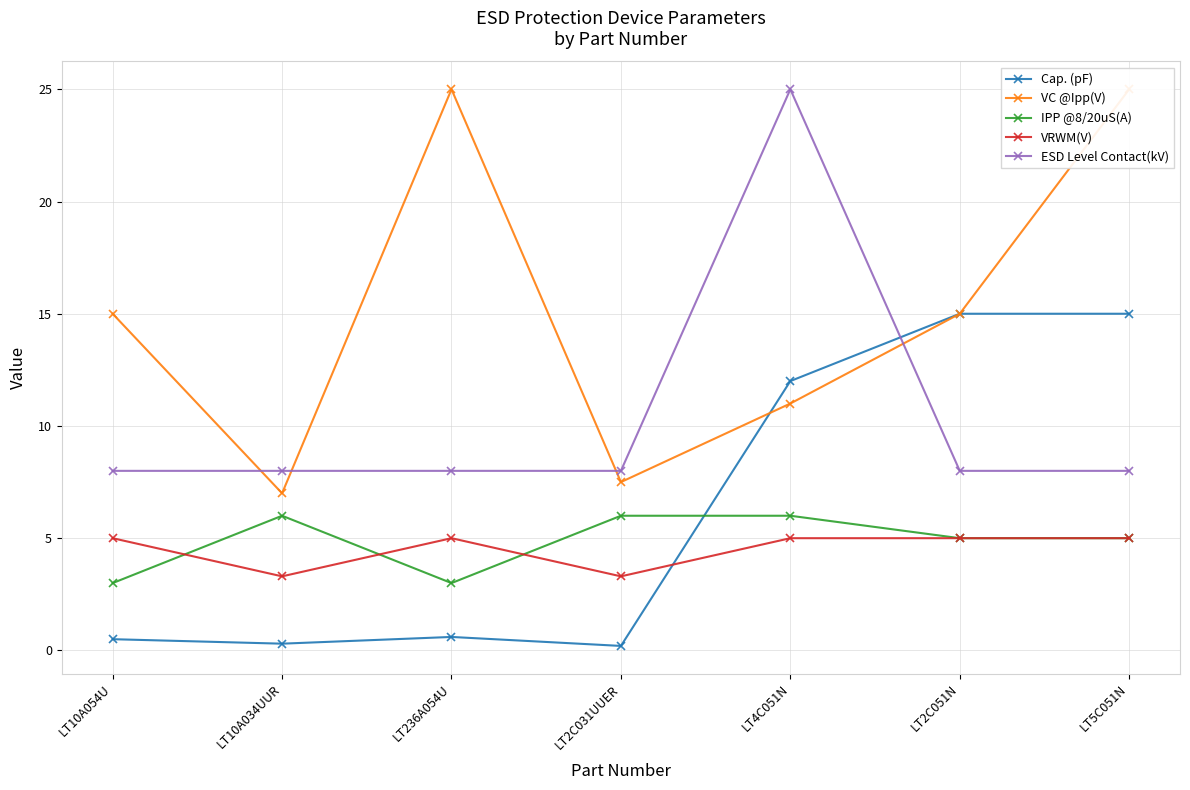

What is the difference between the highest and lowest values at LT10A034UUR?

7.7